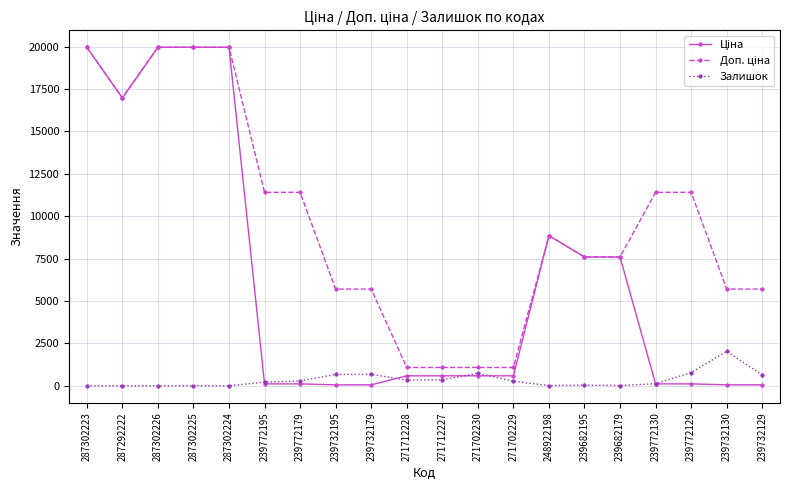

What is the sum of the Залишок values at 239772130 and 239732129?

761.0